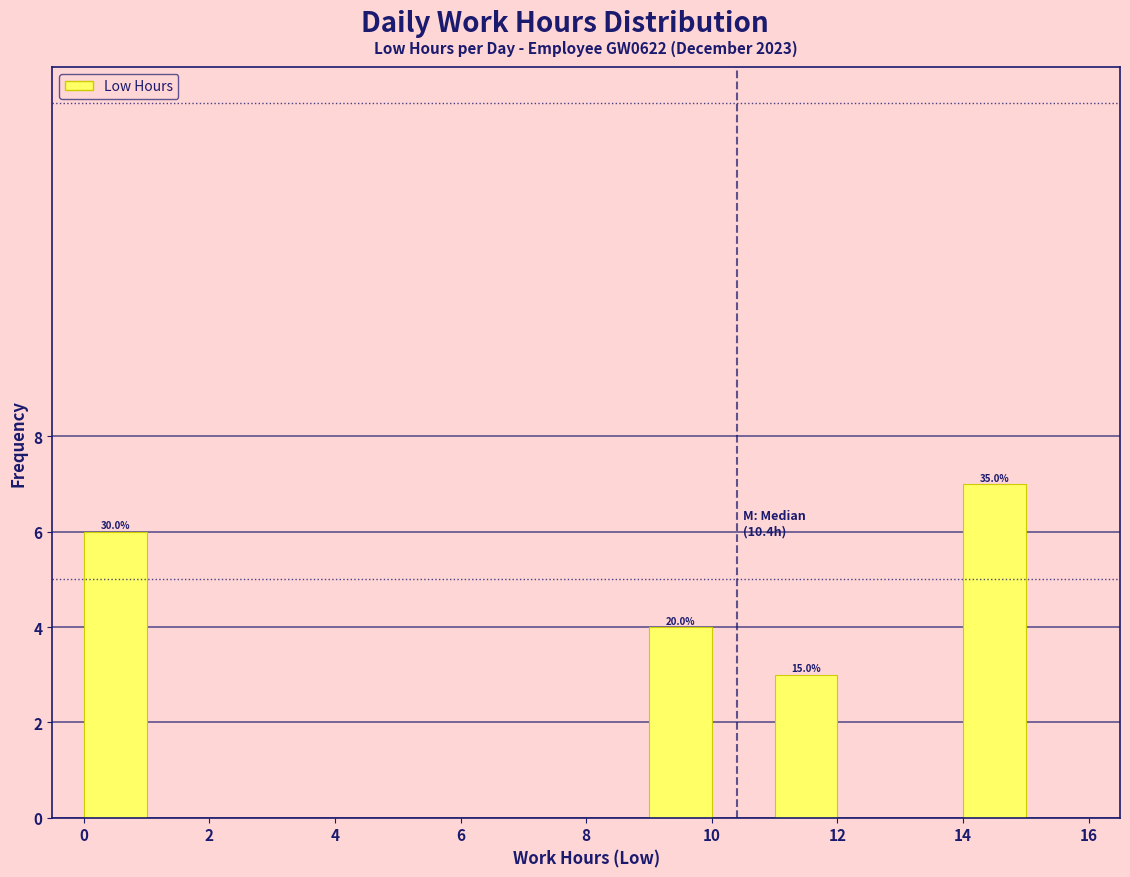

Over which range of the x-axis is the bar tallest?

14 to 15